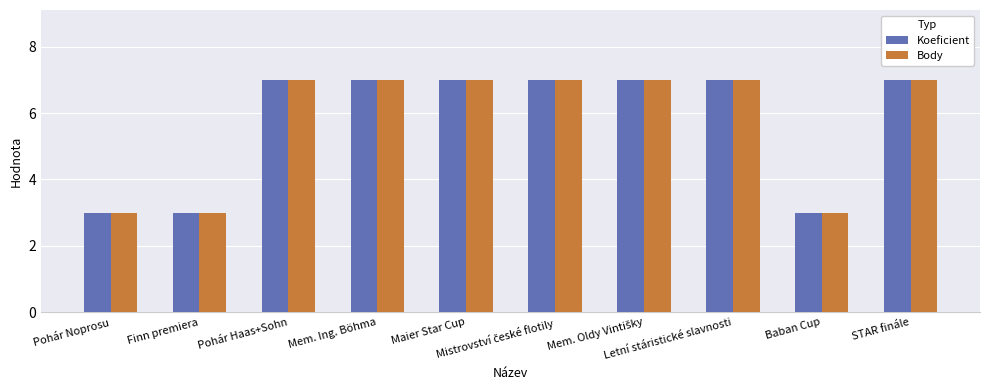

What are all the series names shown in the legend?

Koeficient, Body